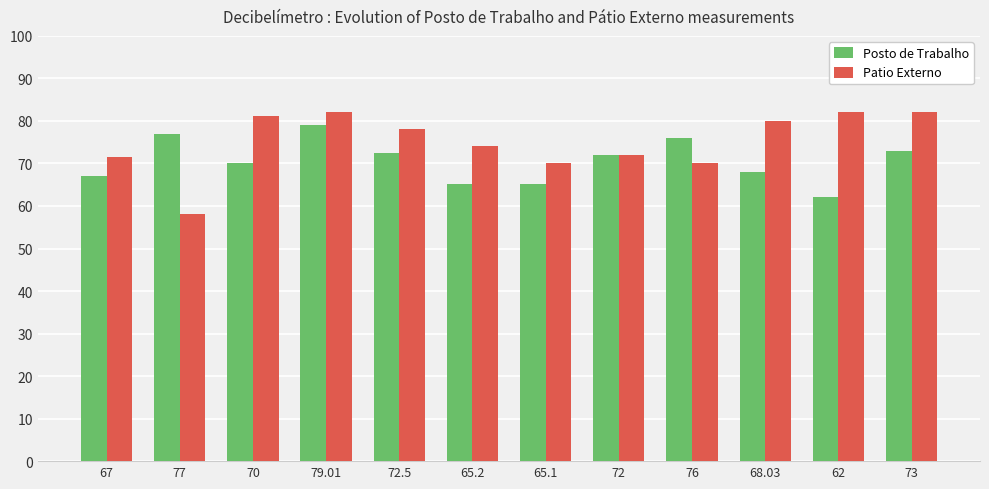

Which label corresponds to the smallest value in the chart?

77